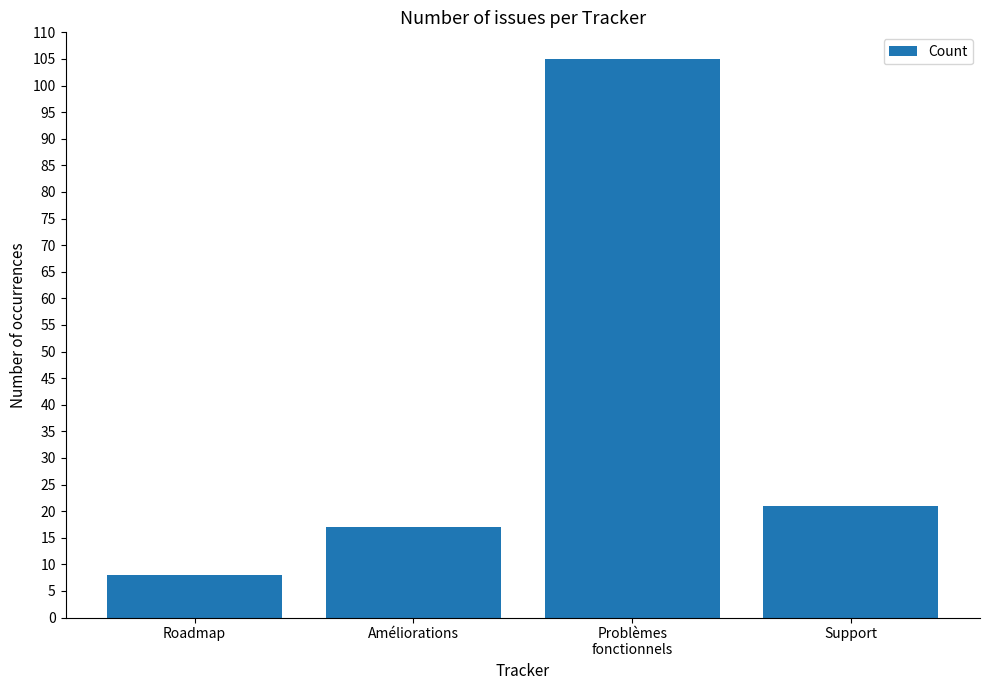

Rank the categories by value from highest to lowest.

Problèmes
fonctionnels, Support, Améliorations, Roadmap